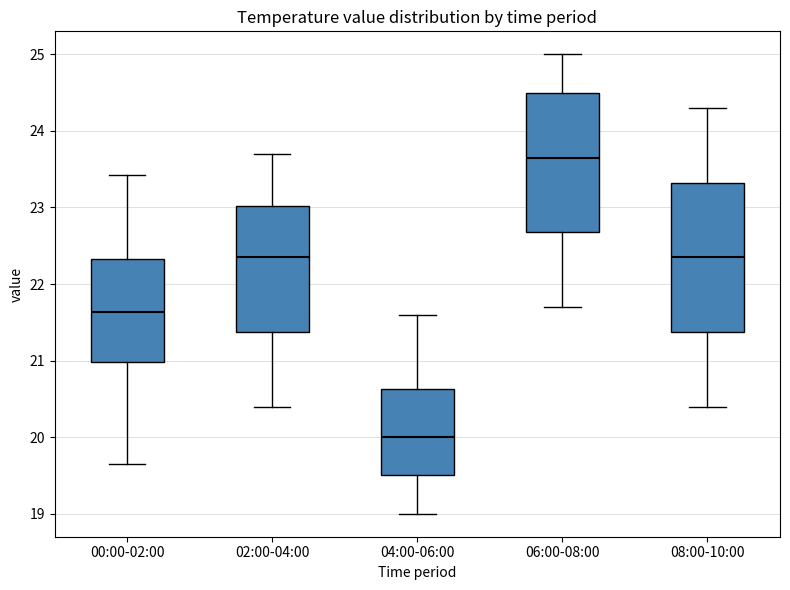

Which box has the highest median line?

06:00-08:00